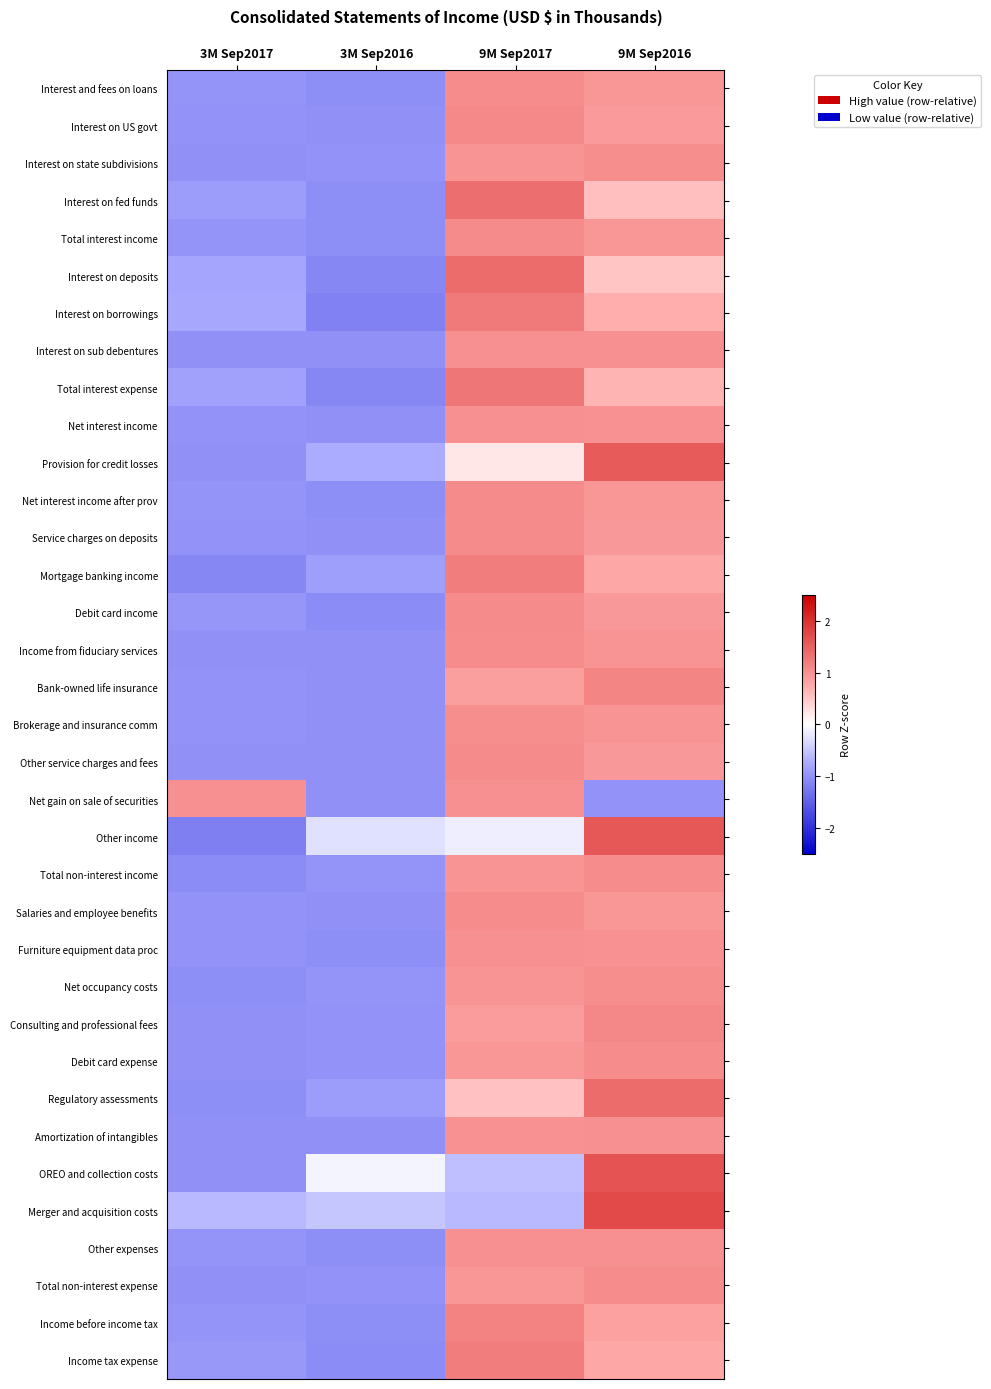

Reading right to left, what are all the values shown in this chart?

Interest and fees on loans: 9M Sep2016=0.9	9M Sep2017=1.0	3M Sep2016=-1.0	3M Sep2017=-1.0
Interest on US govt: 9M Sep2016=0.9	9M Sep2017=1.1	3M Sep2016=-1.0	3M Sep2017=-1.0
Interest on state subdivisions: 9M Sep2016=1.0	9M Sep2017=1.0	3M Sep2016=-1.0	3M Sep2017=-1.0
Interest on fed funds: 9M Sep2016=0.6	9M Sep2017=1.4	3M Sep2016=-1.0	3M Sep2017=-0.9
Total interest income: 9M Sep2016=0.9	9M Sep2017=1.1	3M Sep2016=-1.0	3M Sep2017=-1.0
Interest on deposits: 9M Sep2016=0.5	9M Sep2017=1.4	3M Sep2016=-1.1	3M Sep2017=-0.8
Interest on borrowings: 9M Sep2016=0.7	9M Sep2017=1.2	3M Sep2016=-1.2	3M Sep2017=-0.8
Interest on sub debentures: 9M Sep2016=1.0	9M Sep2017=1.0	3M Sep2016=-1.0	3M Sep2017=-1.0
Total interest expense: 9M Sep2016=0.7	9M Sep2017=1.3	3M Sep2016=-1.1	3M Sep2017=-0.8
Net interest income: 9M Sep2016=1.0	9M Sep2017=1.0	3M Sep2016=-1.0	3M Sep2017=-1.0
Provision for credit losses: 9M Sep2016=1.5	9M Sep2017=0.2	3M Sep2016=-0.7	3M Sep2017=-1.0
Net interest income after prov: 9M Sep2016=0.9	9M Sep2017=1.1	3M Sep2016=-1.0	3M Sep2017=-1.0
Service charges on deposits: 9M Sep2016=0.9	9M Sep2017=1.1	3M Sep2016=-1.0	3M Sep2017=-1.0
Mortgage banking income: 9M Sep2016=0.8	9M Sep2017=1.2	3M Sep2016=-0.9	3M Sep2017=-1.1
Debit card income: 9M Sep2016=0.9	9M Sep2017=1.1	3M Sep2016=-1.0	3M Sep2017=-1.0
Income from fiduciary services: 9M Sep2016=1.0	9M Sep2017=1.0	3M Sep2016=-1.0	3M Sep2017=-1.0
Bank-owned life insurance: 9M Sep2016=1.1	9M Sep2017=0.9	3M Sep2016=-1.0	3M Sep2017=-1.0
Brokerage and insurance comm: 9M Sep2016=1.0	9M Sep2017=1.0	3M Sep2016=-1.0	3M Sep2017=-1.0
Other service charges and fees: 9M Sep2016=0.9	9M Sep2017=1.1	3M Sep2016=-1.0	3M Sep2017=-1.0
Net gain on sale of securities: 9M Sep2016=-1.0	9M Sep2017=1.0	3M Sep2016=-1.0	3M Sep2017=1.0
Other income: 9M Sep2016=1.6	9M Sep2017=-0.1	3M Sep2016=-0.3	3M Sep2017=-1.2
Total non-interest income: 9M Sep2016=1.0	9M Sep2017=1.0	3M Sep2016=-1.0	3M Sep2017=-1.0
Salaries and employee benefits: 9M Sep2016=0.9	9M Sep2017=1.1	3M Sep2016=-1.0	3M Sep2017=-1.0
Furniture equipment data proc: 9M Sep2016=1.0	9M Sep2017=1.0	3M Sep2016=-1.0	3M Sep2017=-1.0
Net occupancy costs: 9M Sep2016=1.0	9M Sep2017=1.0	3M Sep2016=-1.0	3M Sep2017=-1.0
Consulting and professional fees: 9M Sep2016=1.1	9M Sep2017=0.9	3M Sep2016=-1.0	3M Sep2017=-1.0
Debit card expense: 9M Sep2016=1.1	9M Sep2017=0.9	3M Sep2016=-1.0	3M Sep2017=-1.0
Regulatory assessments: 9M Sep2016=1.4	9M Sep2017=0.5	3M Sep2016=-0.9	3M Sep2017=-1.0
Amortization of intangibles: 9M Sep2016=1.0	9M Sep2017=1.0	3M Sep2016=-1.0	3M Sep2017=-1.0
OREO and collection costs: 9M Sep2016=1.6	9M Sep2017=-0.6	3M Sep2016=-0.1	3M Sep2017=-1.0
Merger and acquisition costs: 9M Sep2016=1.7	9M Sep2017=-0.6	3M Sep2016=-0.5	3M Sep2017=-0.6
Other expenses: 9M Sep2016=1.0	9M Sep2017=1.0	3M Sep2016=-1.0	3M Sep2017=-1.0
Total non-interest expense: 9M Sep2016=1.0	9M Sep2017=1.0	3M Sep2016=-1.0	3M Sep2017=-1.0
Income before income tax: 9M Sep2016=0.8	9M Sep2017=1.1	3M Sep2016=-1.0	3M Sep2017=-1.0
Income tax expense: 9M Sep2016=0.8	9M Sep2017=1.2	3M Sep2016=-1.0	3M Sep2017=-0.9